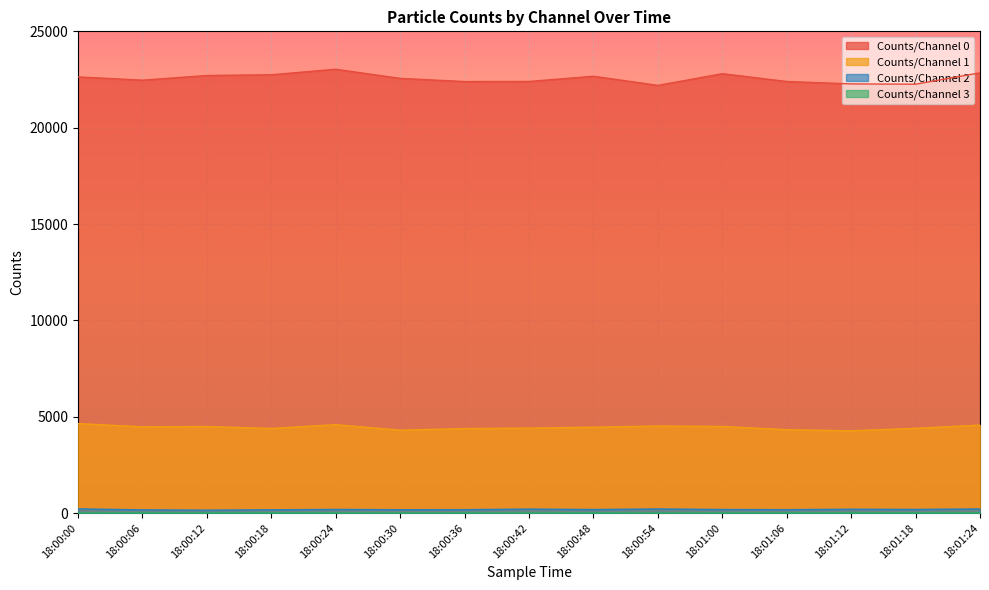

Which series has the widest spread of values?

Counts/Channel 0